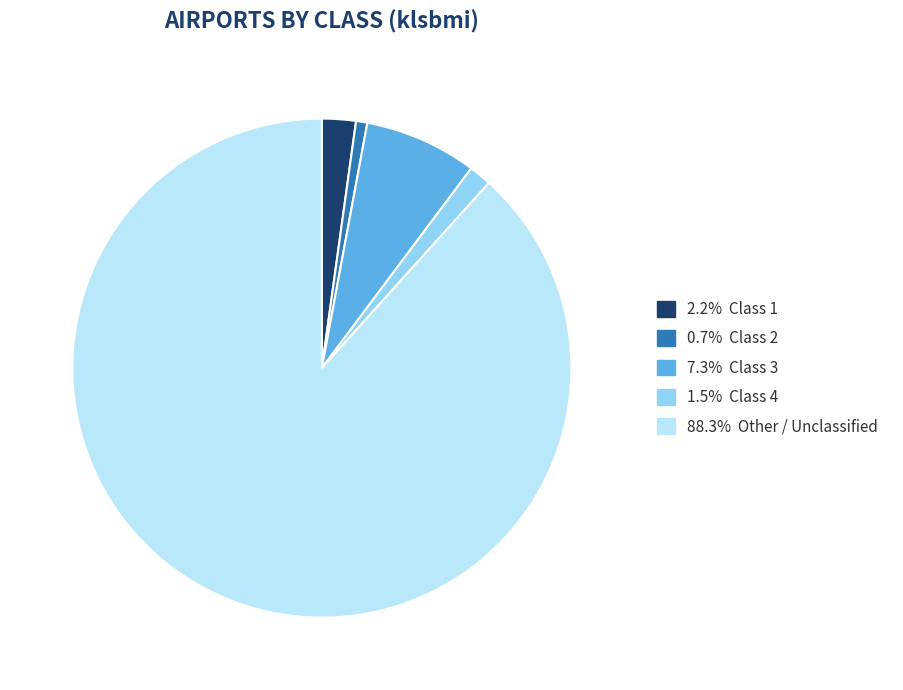

How many slices are in this pie chart?

5